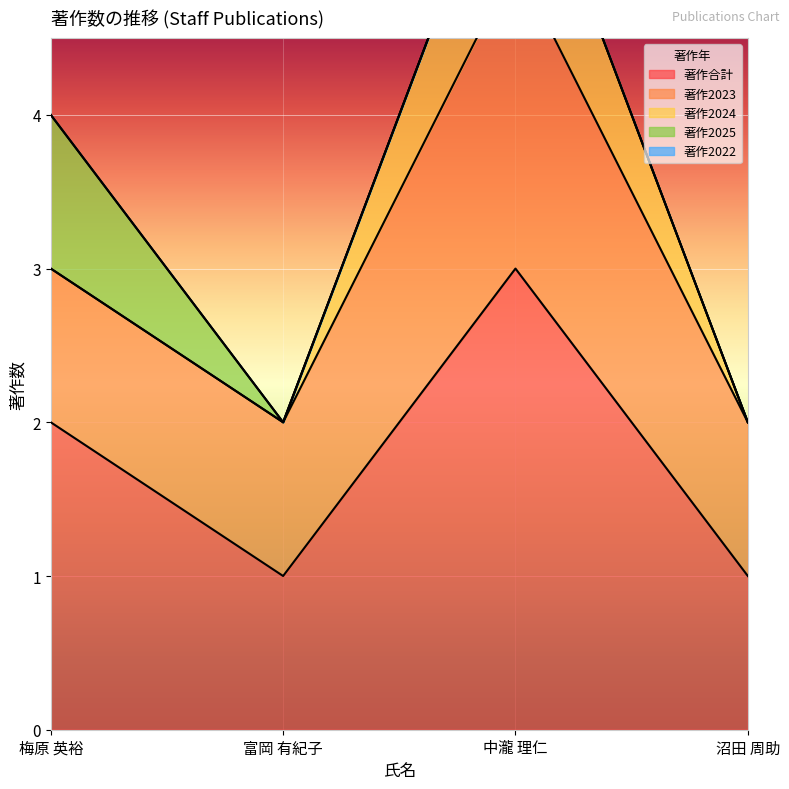

What position from the right is 沼田 周助?

1